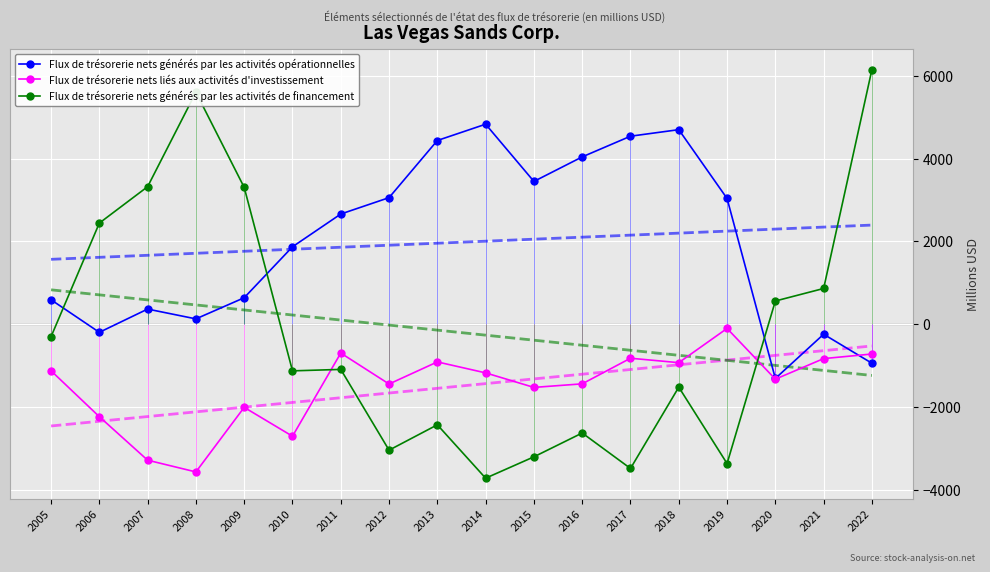

Which series has the widest spread of values?

Flux de trésorerie nets générés par les activités de financement